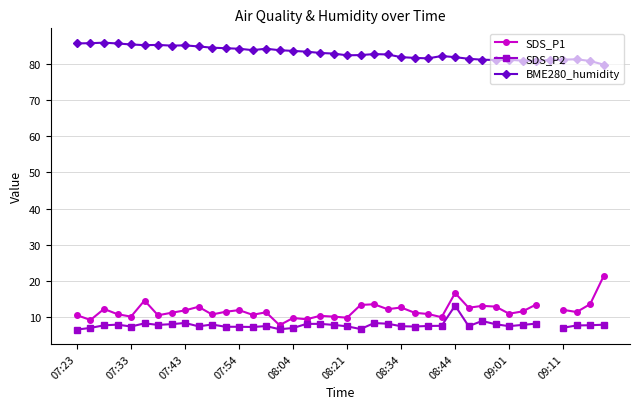

What is the sum of the SDS_P2 values at 11 and 34?

15.6